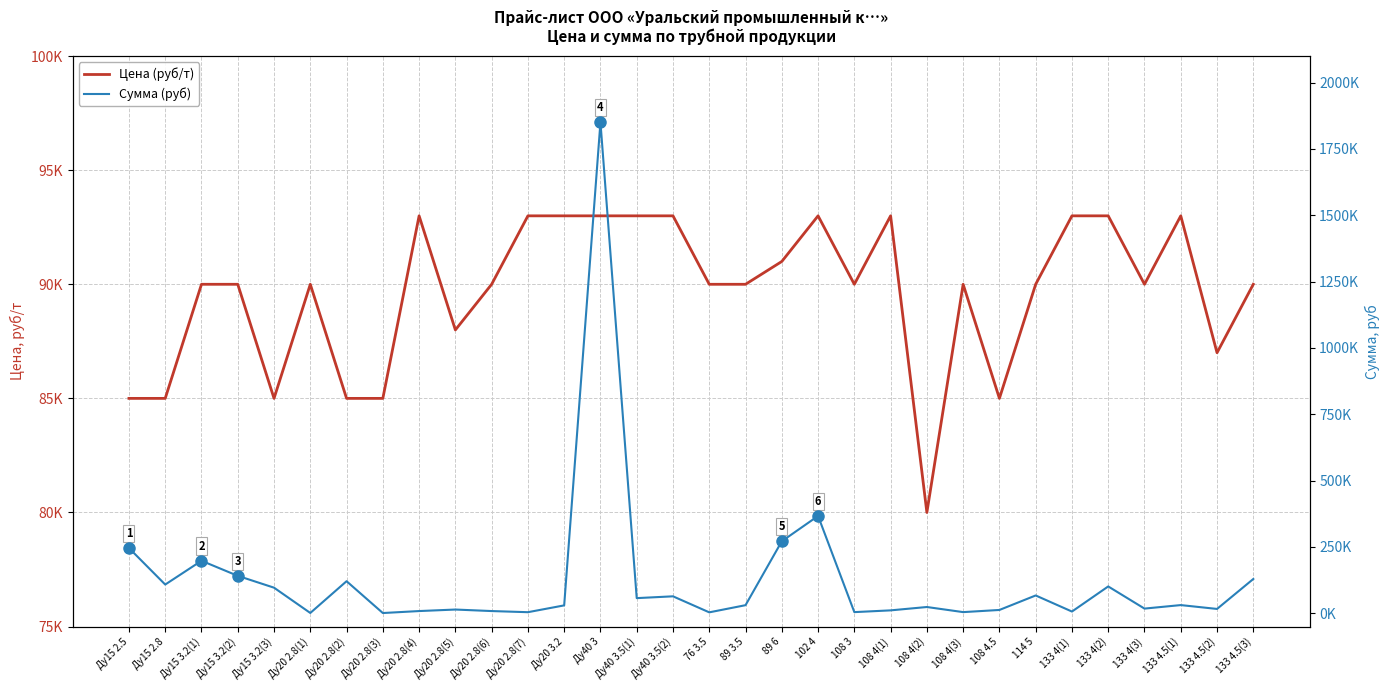

True or false: Сумма (руб) has a value of 4480 at 108 4(3).

True